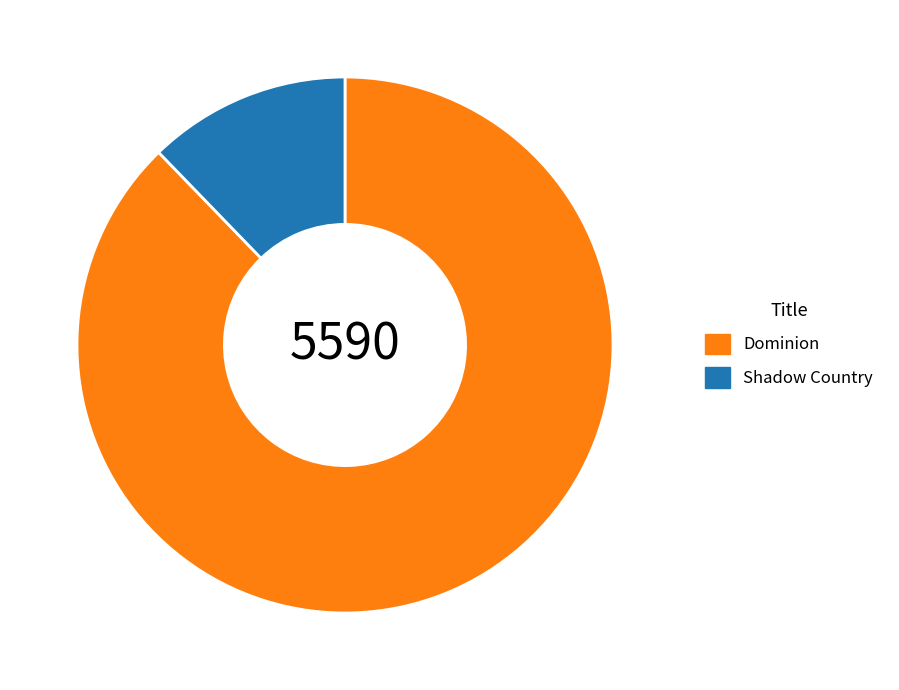

Which has a higher value, Shadow Country or Dominion?

Dominion